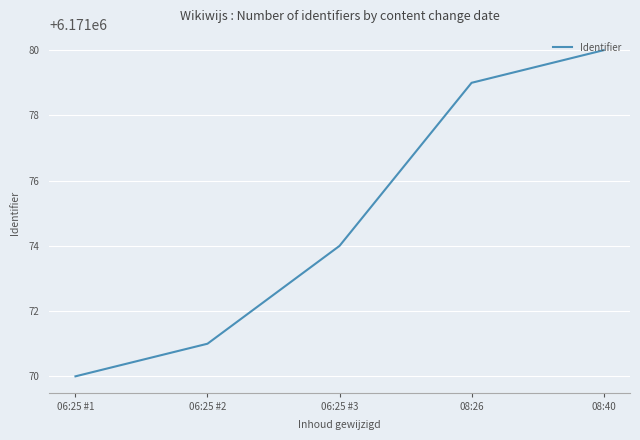

How many series are shown in this chart?

1